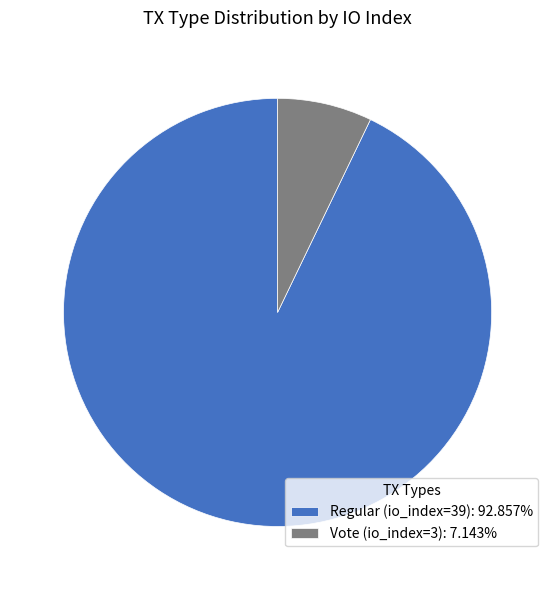

Combined, do Vote (io_index=3) and Regular (io_index=39) account for over 50%?

Yes